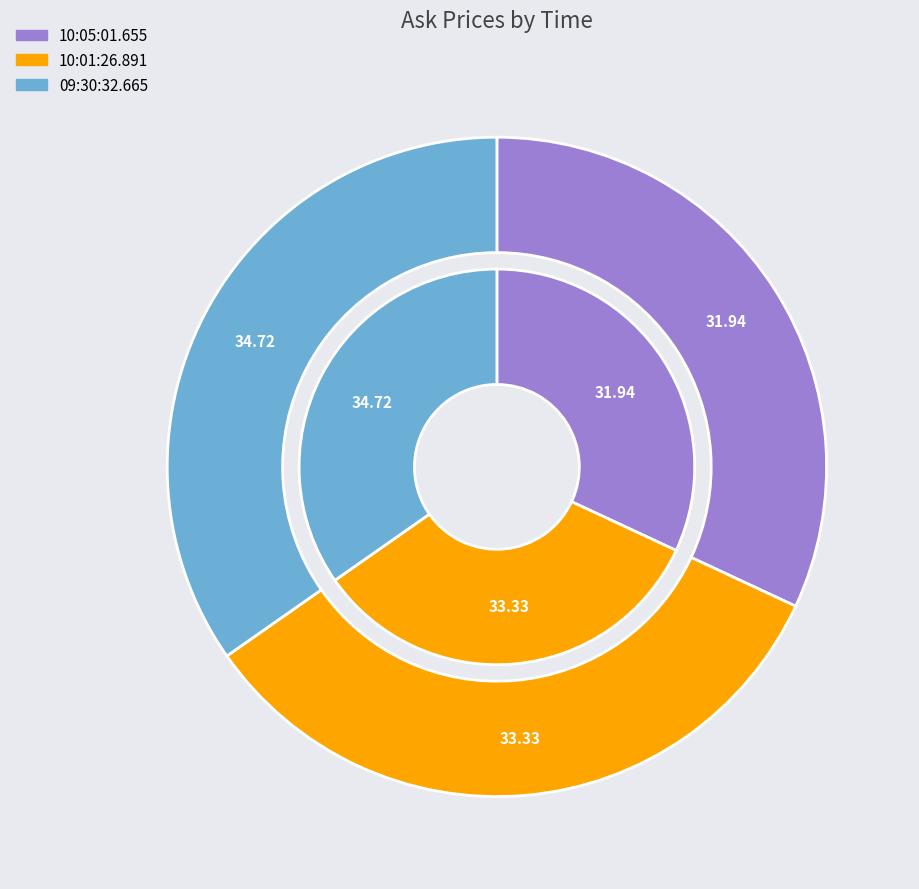

Does 10:01:26.891 represent more than half of the total?

No